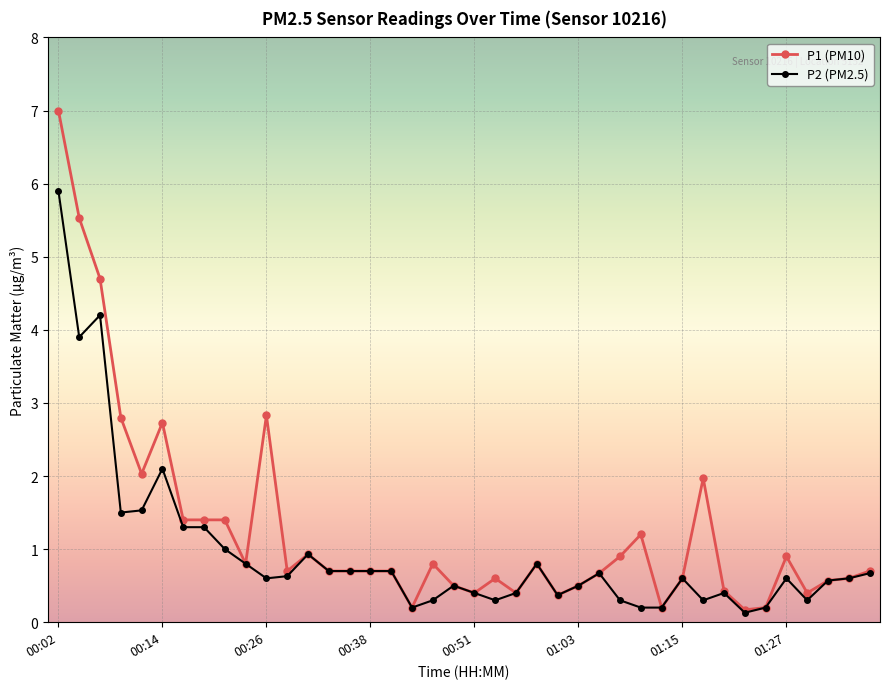

Rank the series by their maximum value, from lowest to highest.

P2 (PM2.5), P1 (PM10)